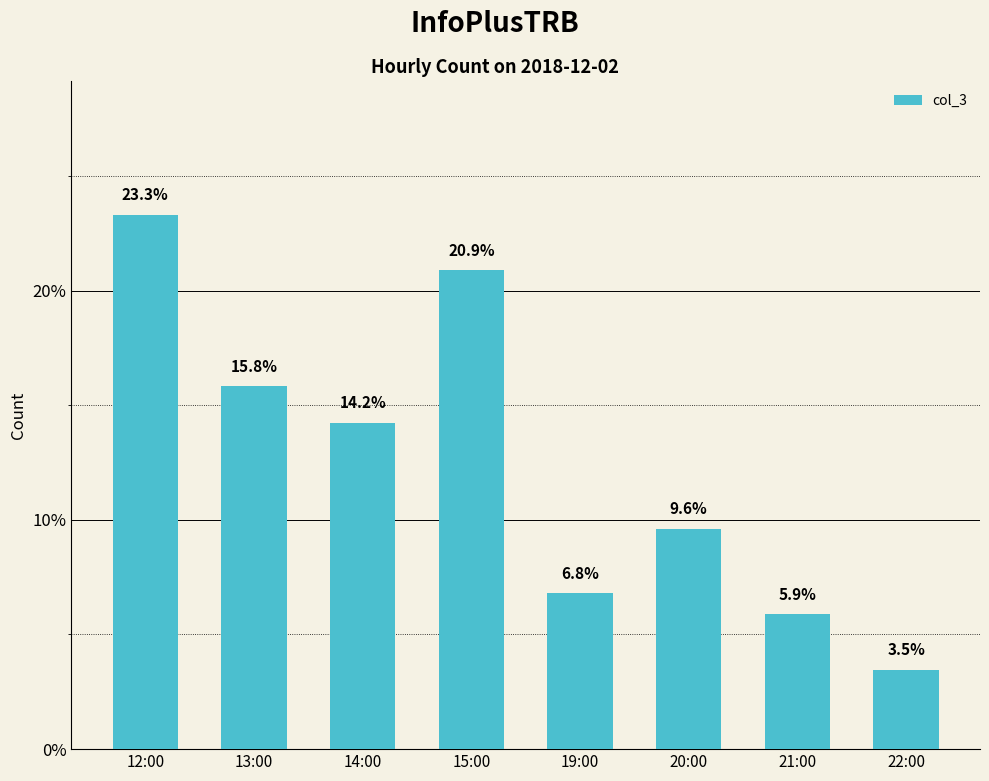

Between 14:00 and 19:00, which is larger?

14:00